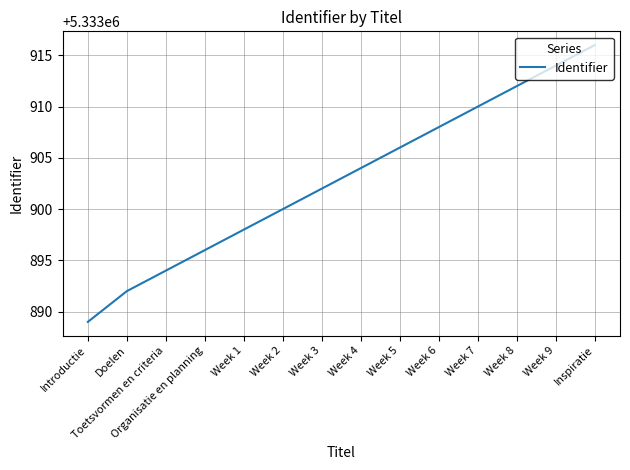

List the labels in order of value, largest first.

Inspiratie, Week 9, Week 8, Week 7, Week 6, Week 5, Week 4, Week 3, Week 2, Week 1, Organisatie en planning, Toetsvormen en criteria, Doelen, Introductie